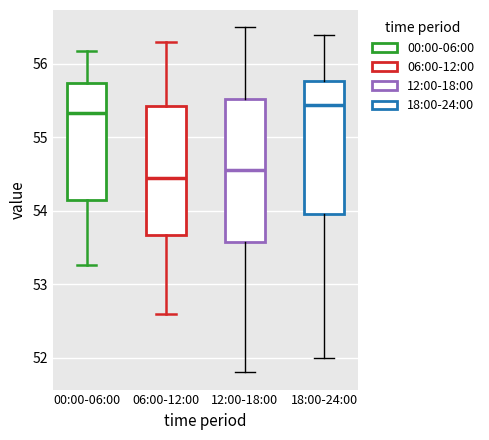

Reading left to right, read every box against the y-axis: the position of its median line, the range the box covers, and the ends of its whiskers. The values are not printed on the chart, so give them approximately, as read against the axis.

00:00-06:00: median 55.3, box 54.1 to 55.7, whiskers 53.3 to 56.2
06:00-12:00: median 54.5, box 53.7 to 55.4, whiskers 52.6 to 56.3
12:00-18:00: median 54.6, box 53.6 to 55.5, whiskers 51.8 to 56.5
18:00-24:00: median 55.4, box 54.0 to 55.8, whiskers 52.0 to 56.4